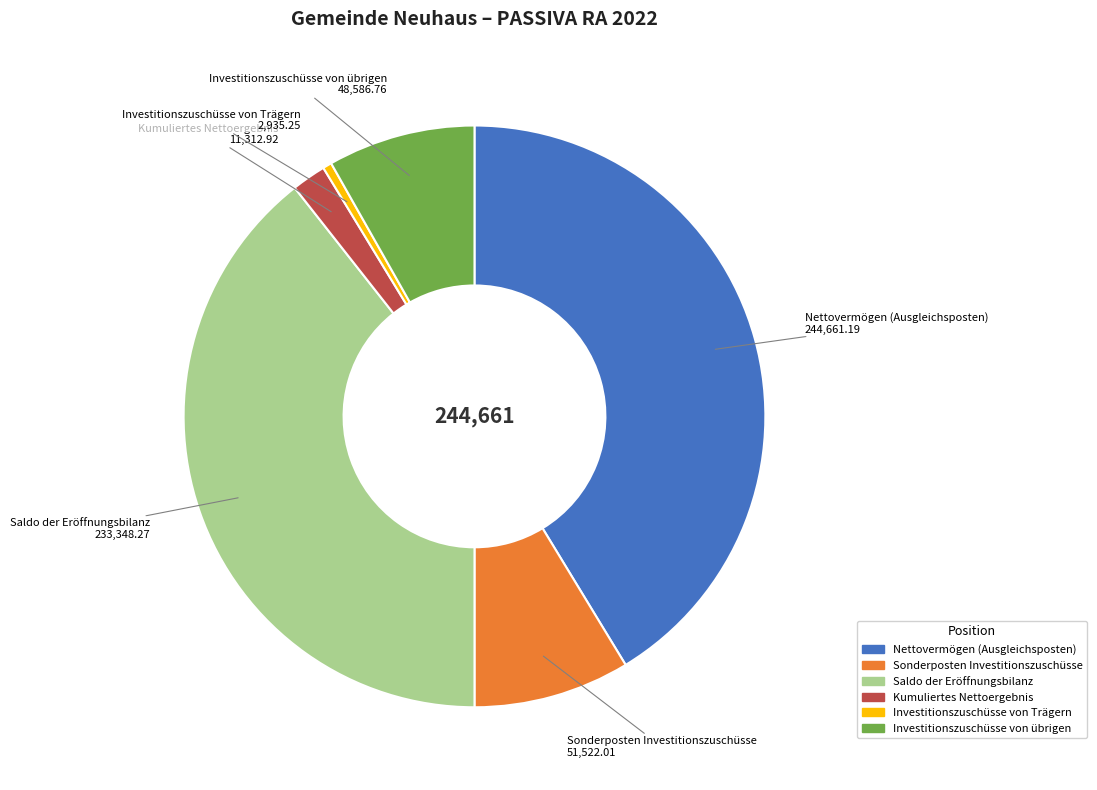

Combined, do Kumuliertes Nettoergebnis and Sonderposten Investitionszuschüsse account for over 50%?

No